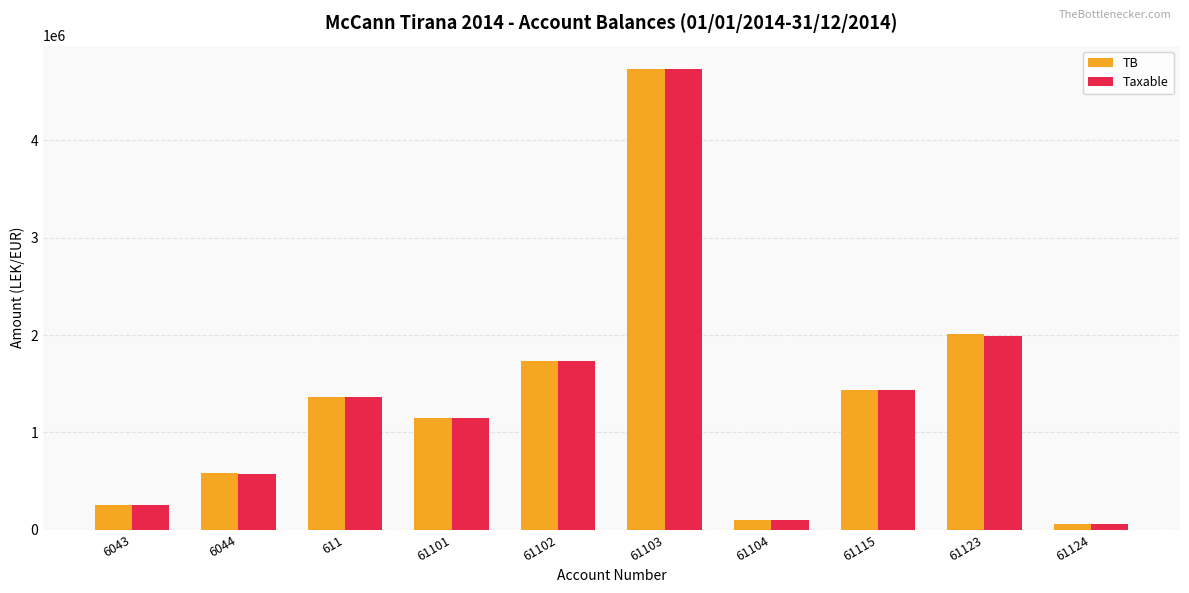

What is the value of the TB bar at the 9th from the left?

2010362.2